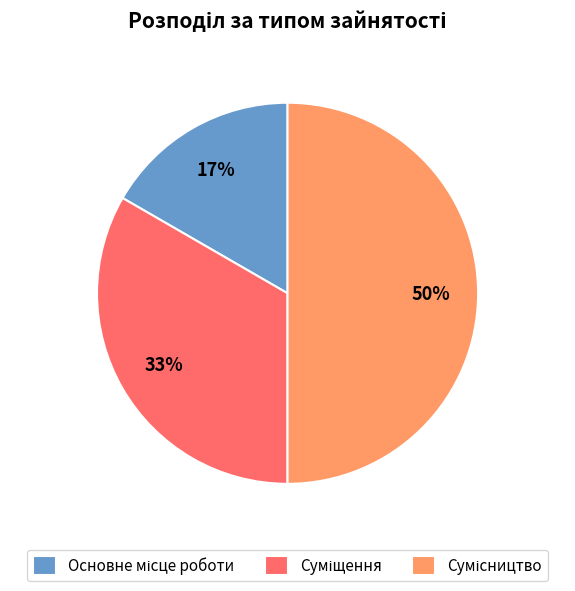

To the nearest percent, what is the average slice percentage?

33%